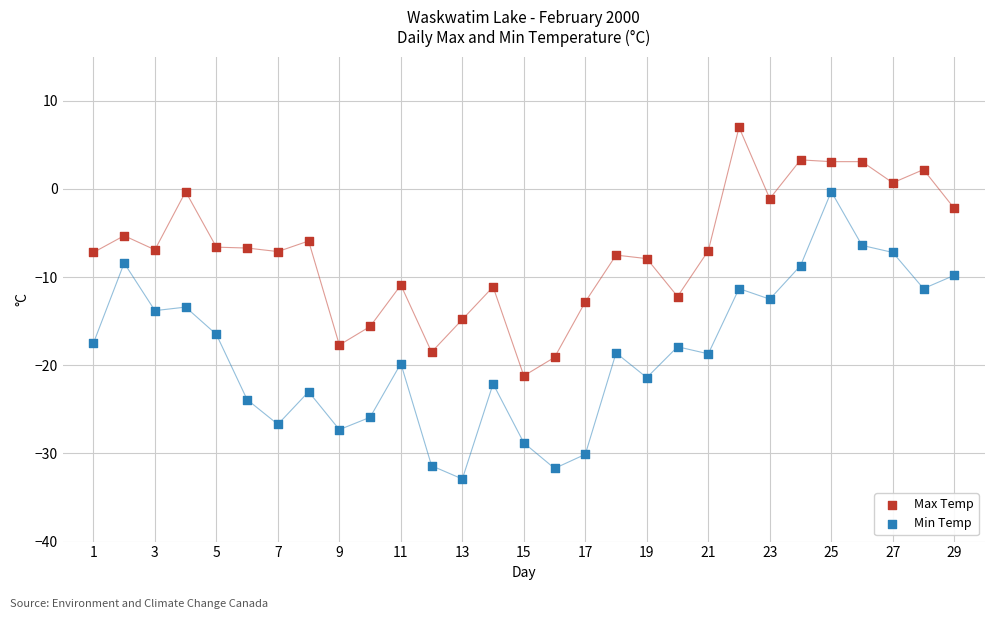

Which series contains the lowest Y value?

Min Temp